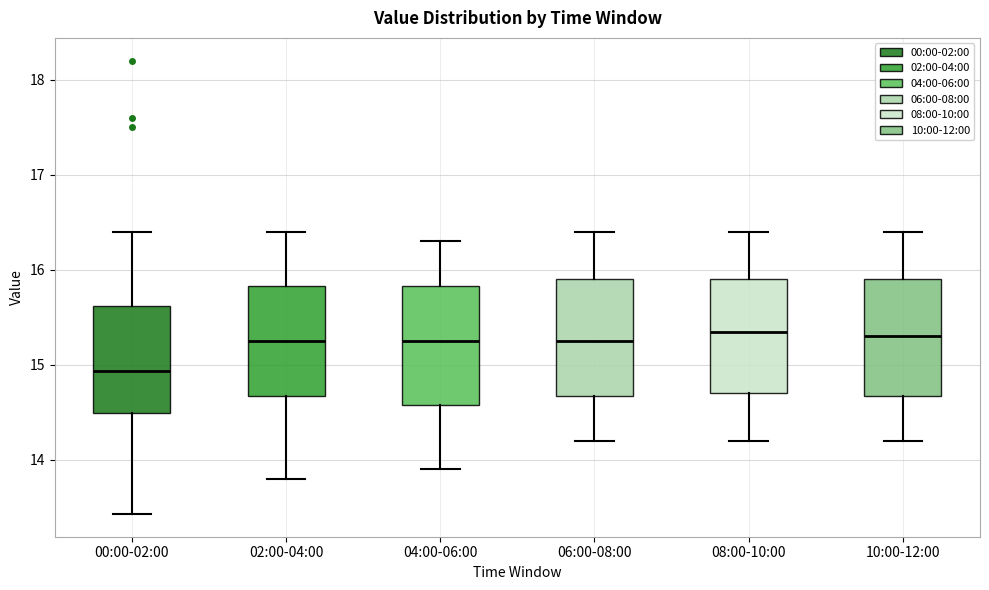

Reading left to right, transcribe this box plot: for each box, give where its median line is, the range the box spans, and where its two whiskers end, as read against the y-axis. The values are not printed on the chart, so give them approximately, as read against the axis.

00:00-02:00: median 14.9, box 14.5 to 15.6, whiskers 13.4 to 16.4
02:00-04:00: median 15.3, box 14.7 to 15.8, whiskers 13.8 to 16.4
04:00-06:00: median 15.3, box 14.6 to 15.8, whiskers 13.9 to 16.3
06:00-08:00: median 15.3, box 14.7 to 15.9, whiskers 14.2 to 16.4
08:00-10:00: median 15.4, box 14.7 to 15.9, whiskers 14.2 to 16.4
10:00-12:00: median 15.3, box 14.7 to 15.9, whiskers 14.2 to 16.4